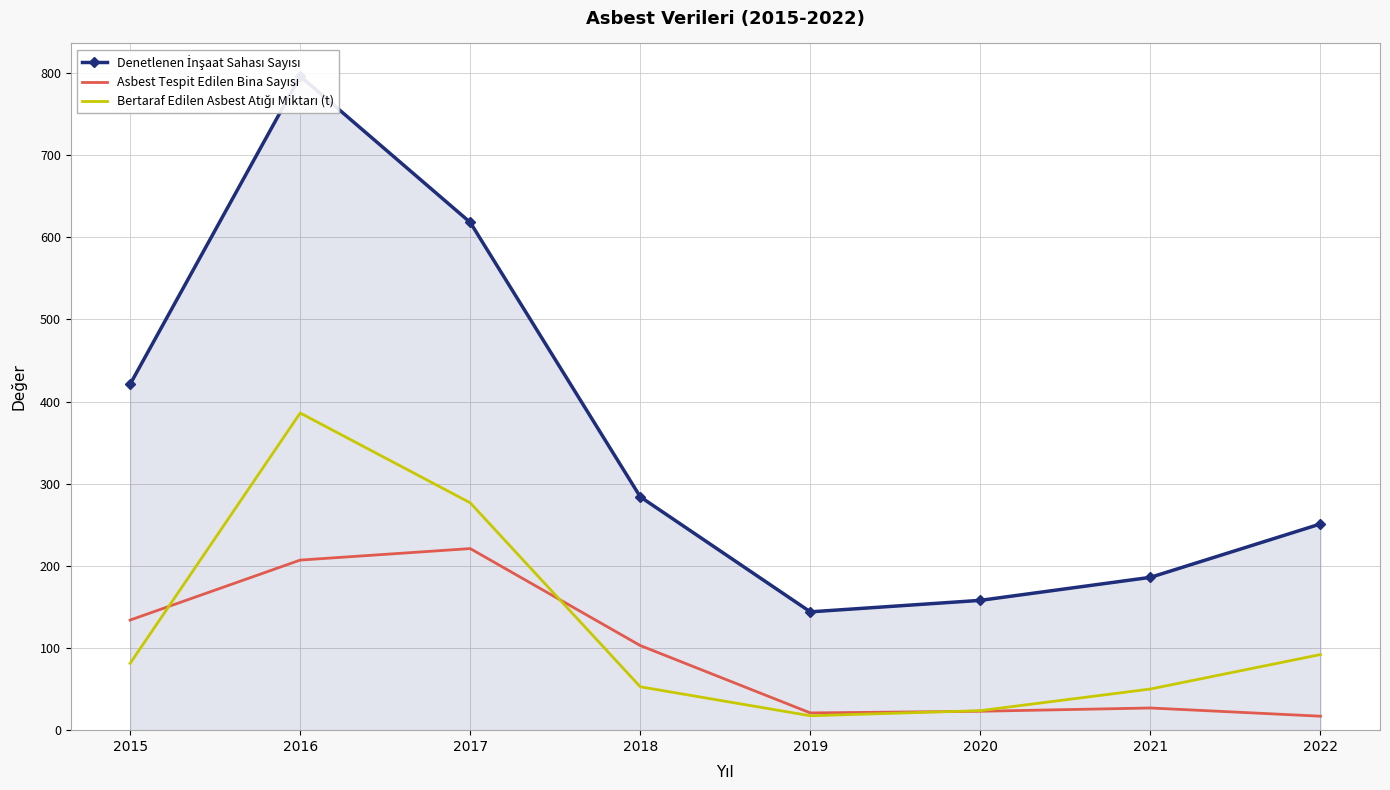

List the series in order of their peak value, highest first.

Denetlenen İnşaat Sahası Sayısı, Bertaraf Edilen Asbest Atığı Miktarı (t), Asbest Tespit Edilen Bina Sayısı